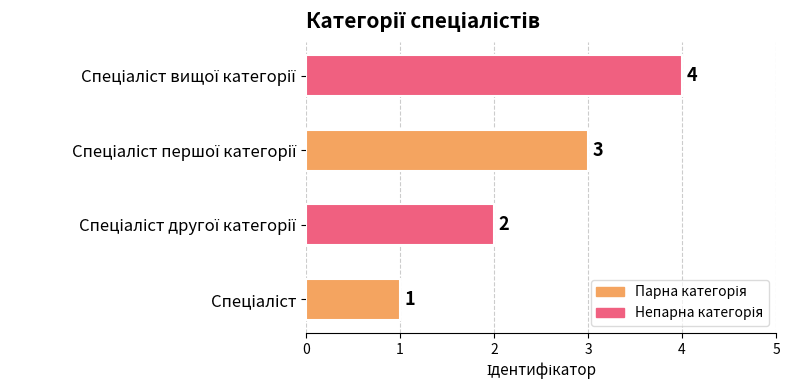

What is the maximum value shown in the chart?

4